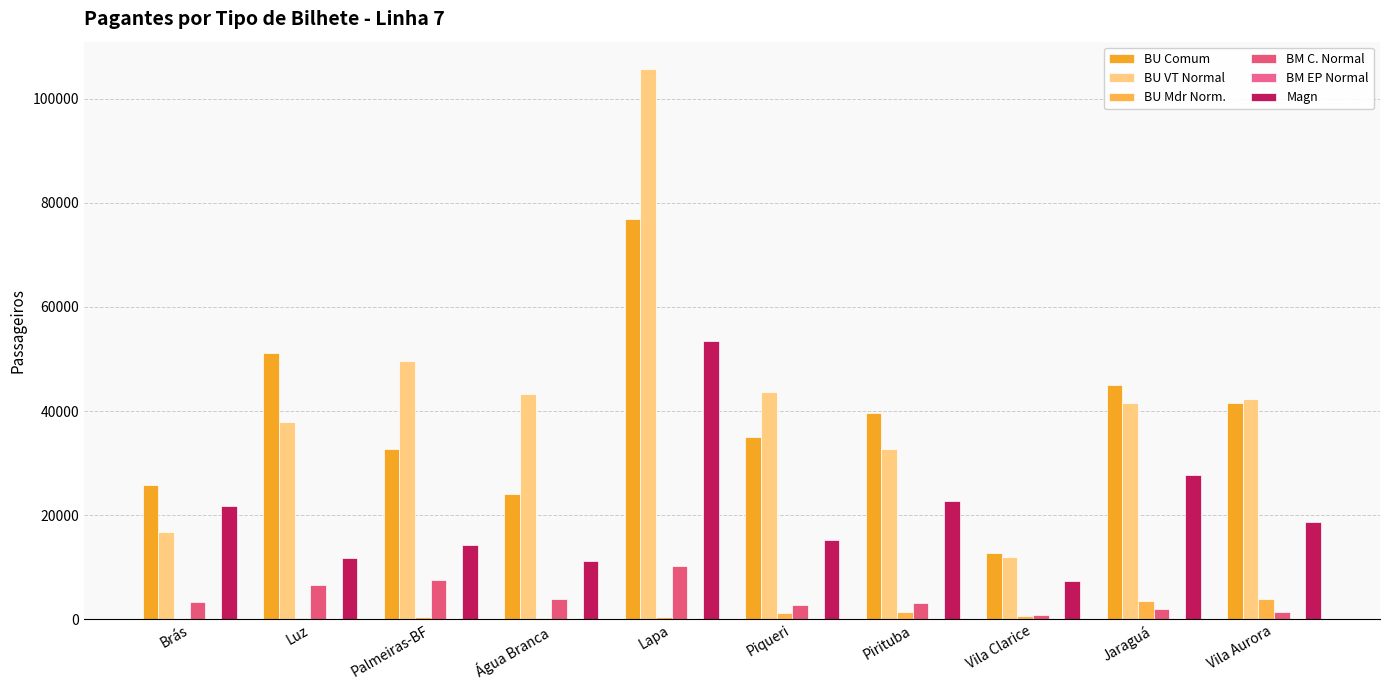

Count the number of categories in the chart.

10